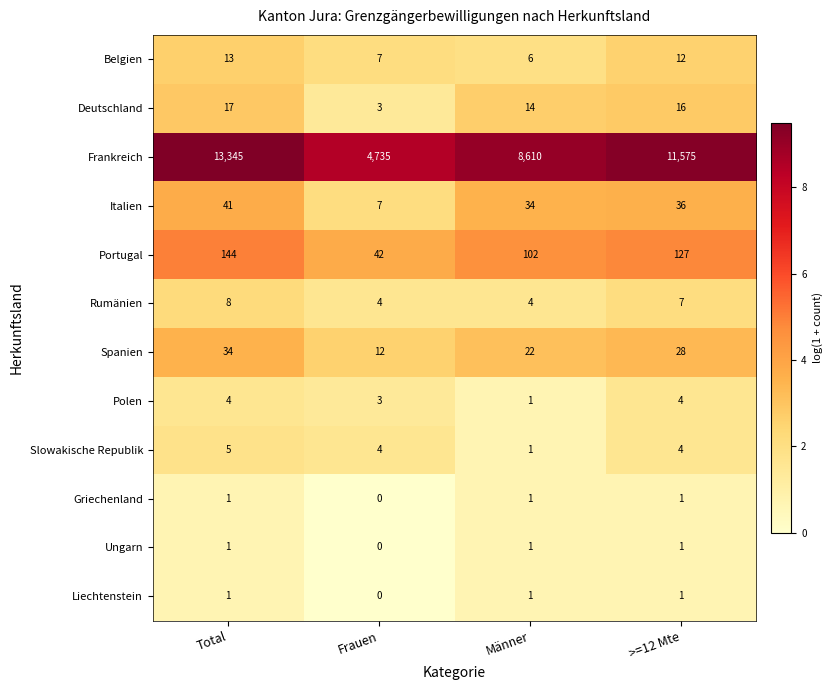

Between Total and >=12 Mte, which series saw the biggest shift?

Frankreich